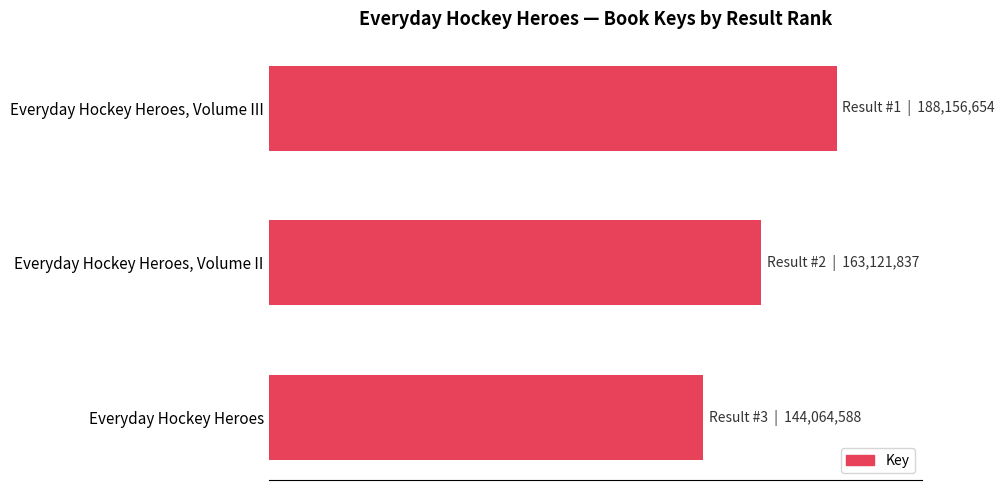

Are the bars horizontal?

Yes